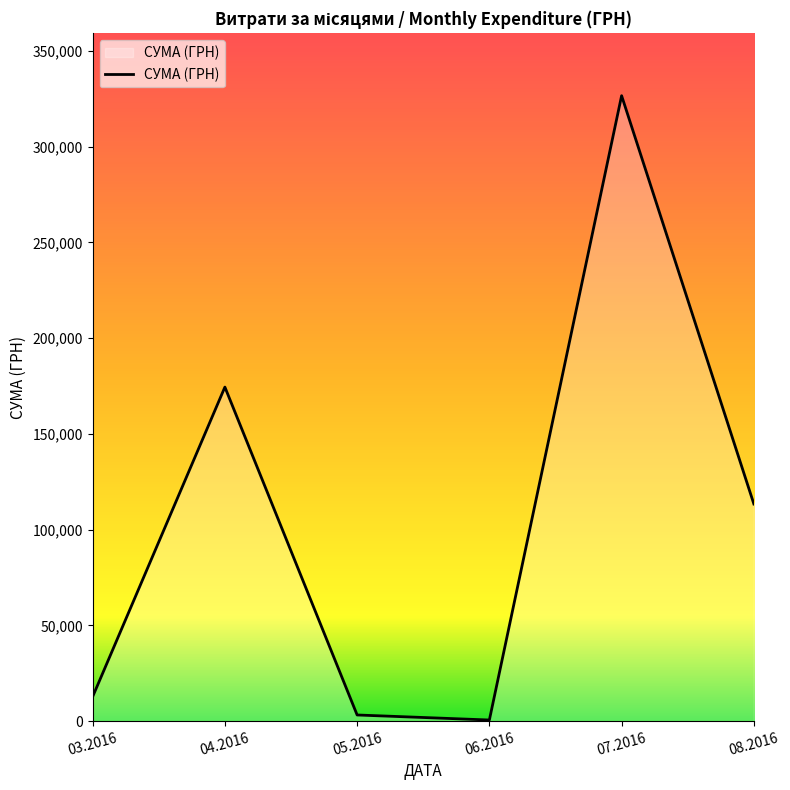

True or false: the data has more than 0 interior local peaks.

True